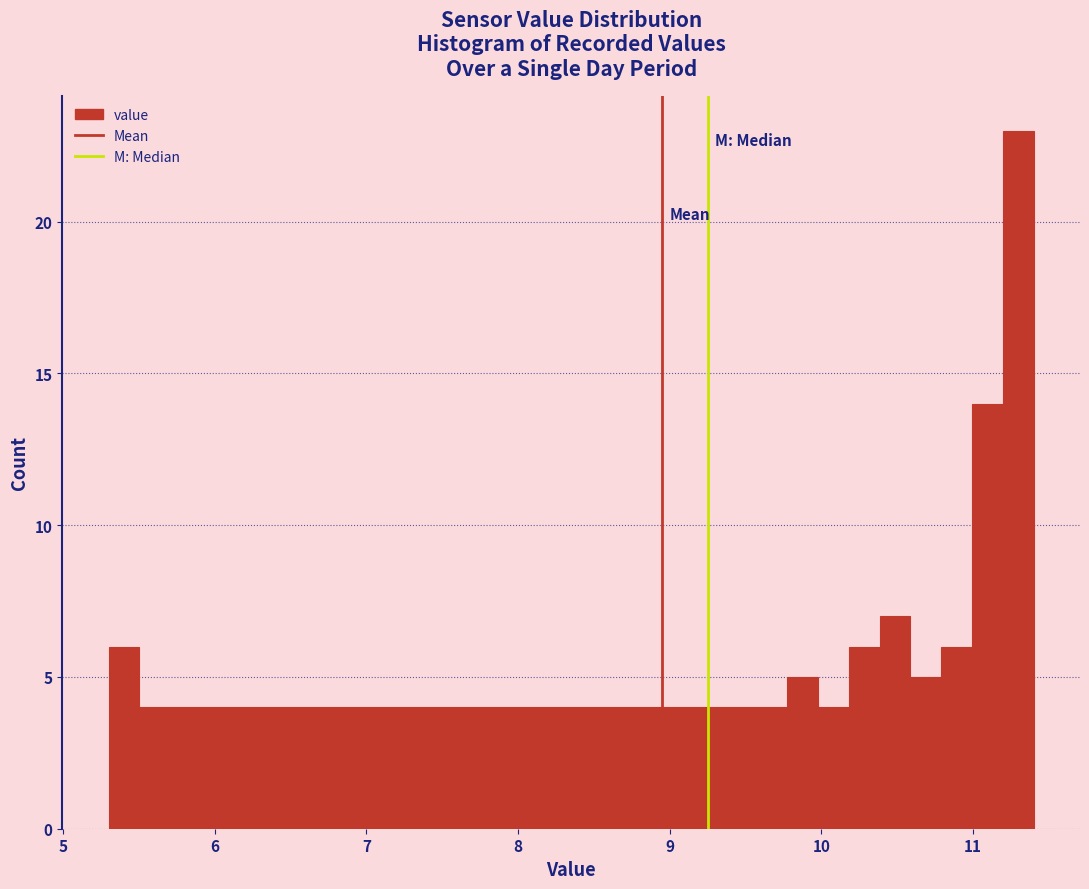

Around what value on the x-axis is the tallest bar? Give the approximate position of its centre, as read against the axis.

11.3